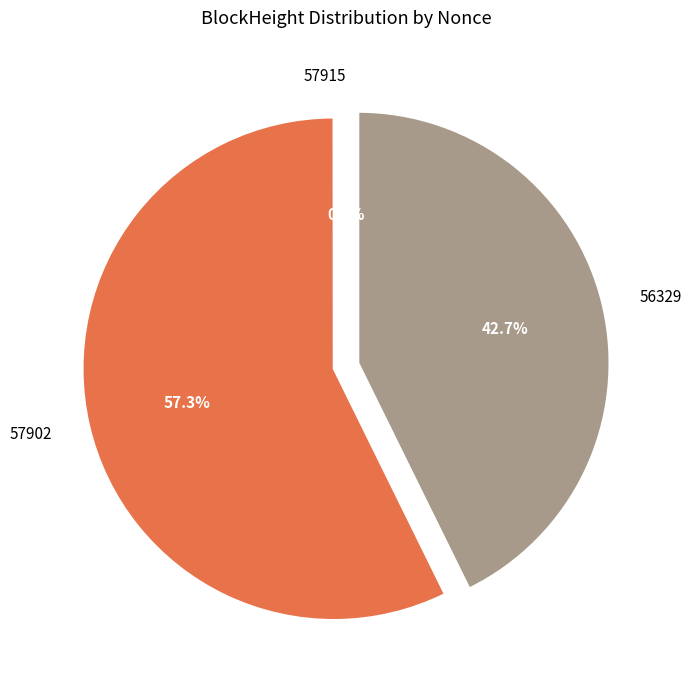

What is the largest slice in the pie chart?

57902